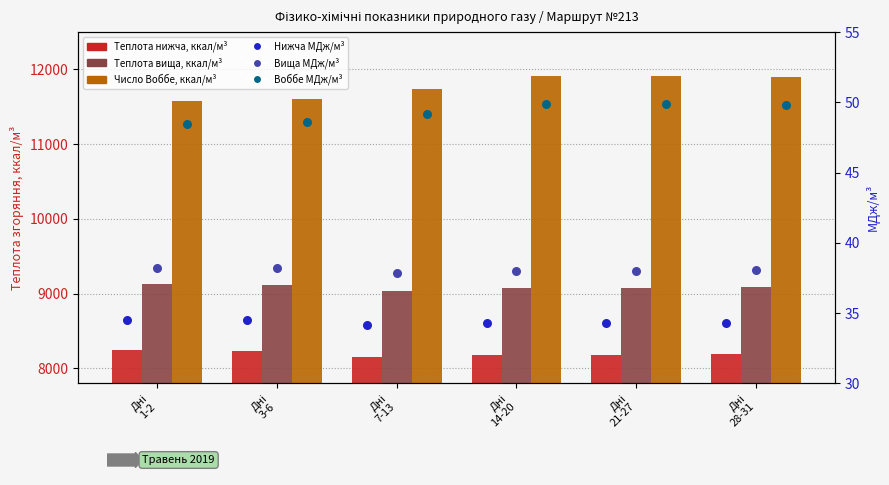

What are all the series names shown in the legend?

Теплота нижча, ккал/м³, Теплота вища, ккал/м³, Число Воббе, ккал/м³, Нижча МДж/м³, Вища МДж/м³, Воббе МДж/м³